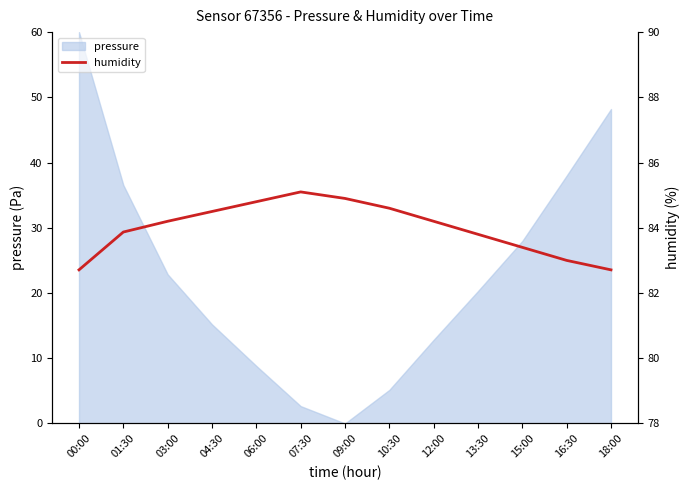

What is the change in value from 09:00 to 18:00?

-2.2